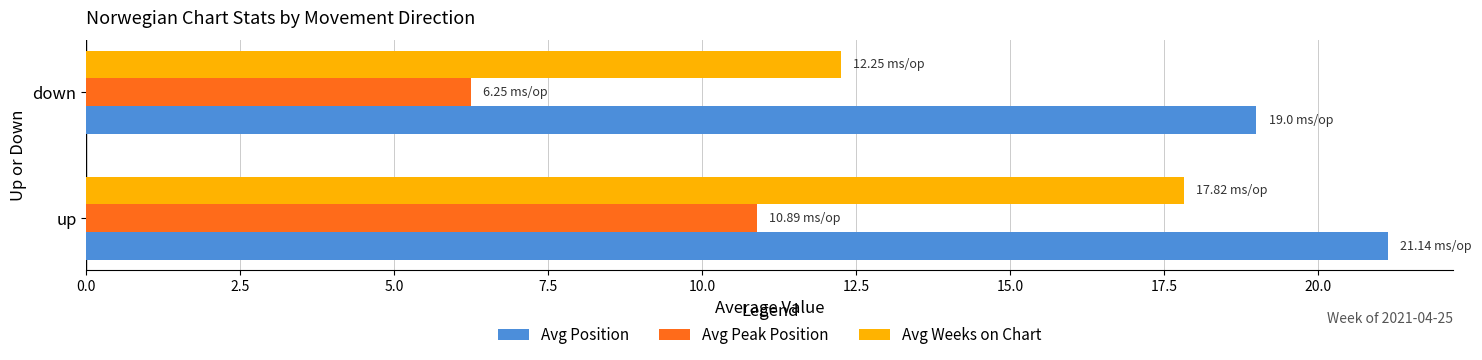

At which category does the chart reach its peak across all series?

up